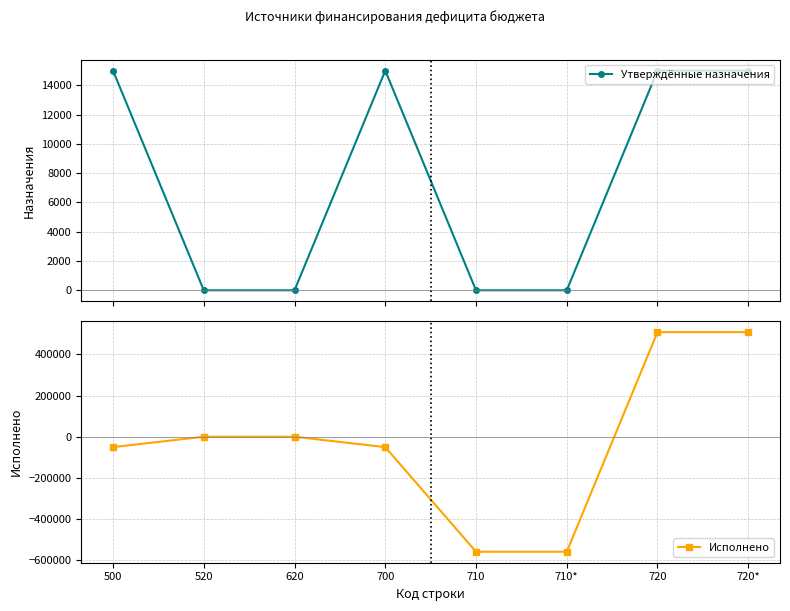

What is the maximum value for Исполнено?

508188.1